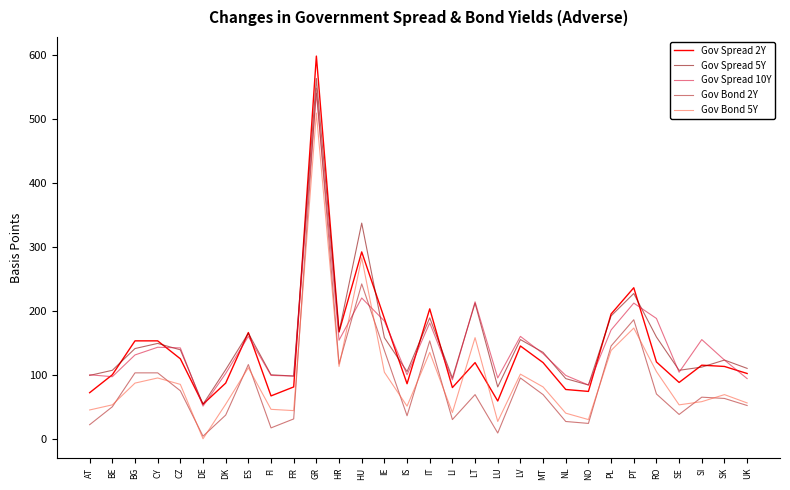

The Gov Spread 2Y series shows 410 at HU. True or false?

False